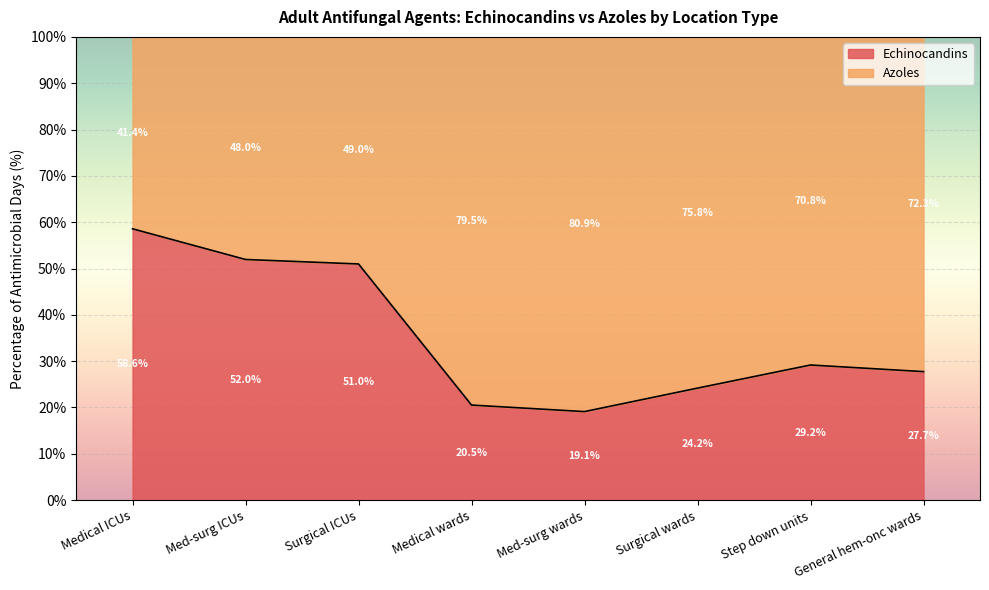

What is the value of the 6th point from the left?

24.2